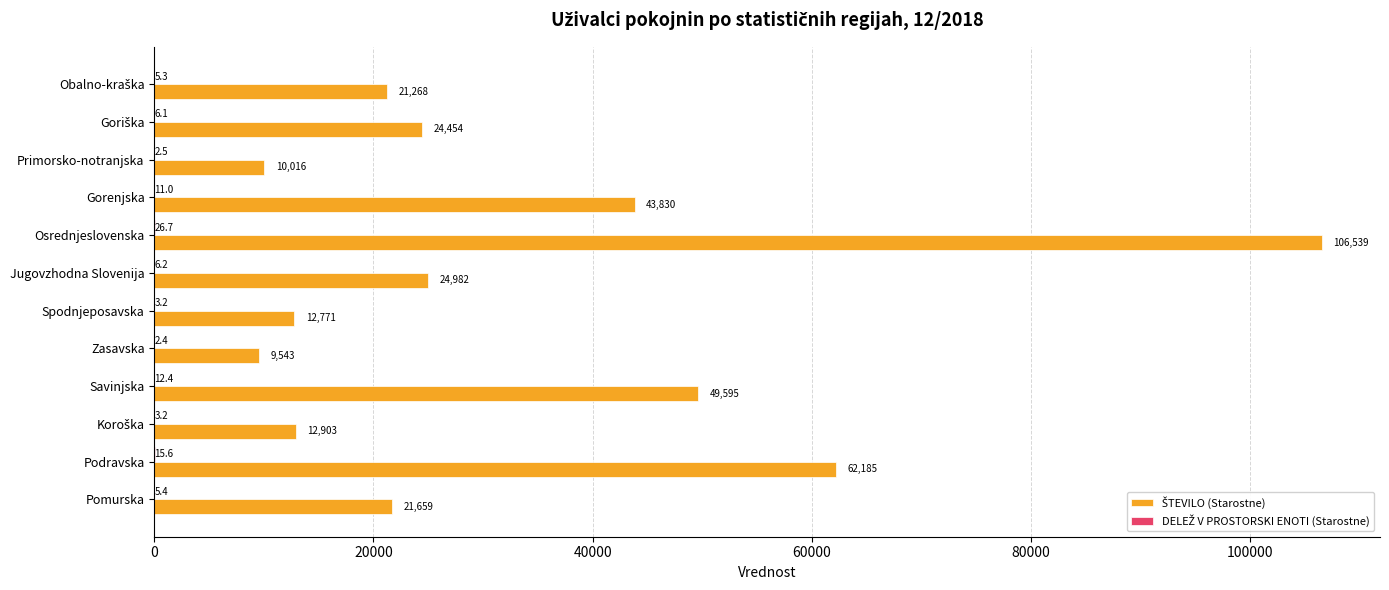

At which category is the sum across all series the highest?

Osrednjeslovenska